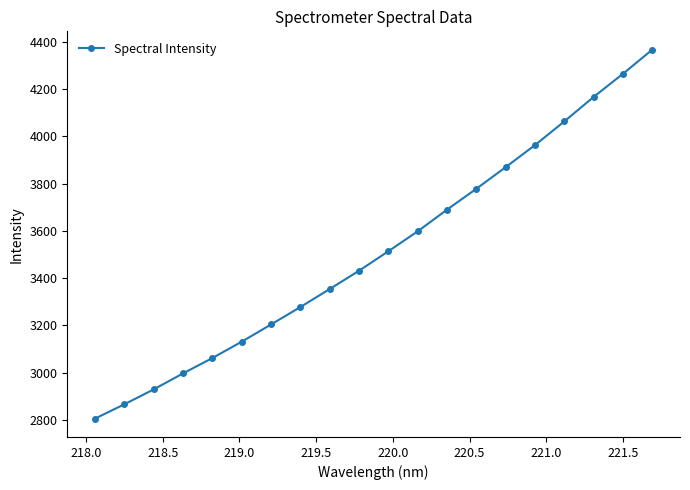

Does the chart display data point markers on the line(s)?

Yes